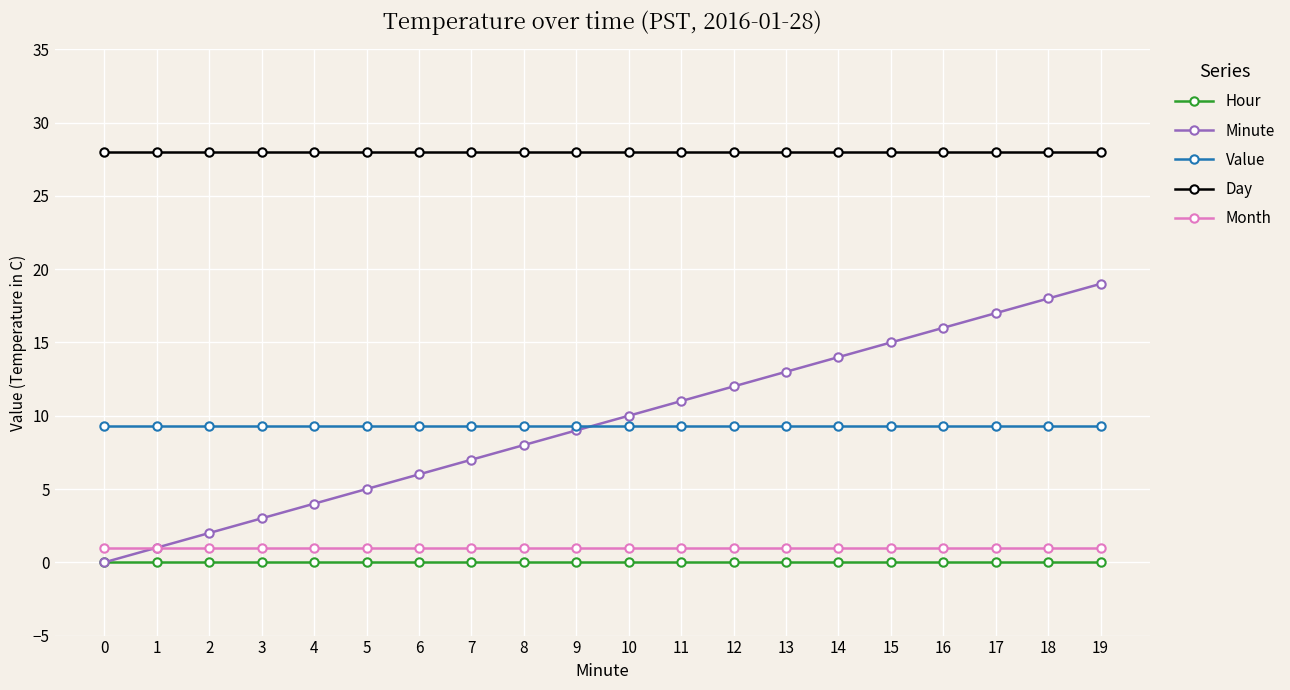

Which series has the largest range (max minus min)?

Minute